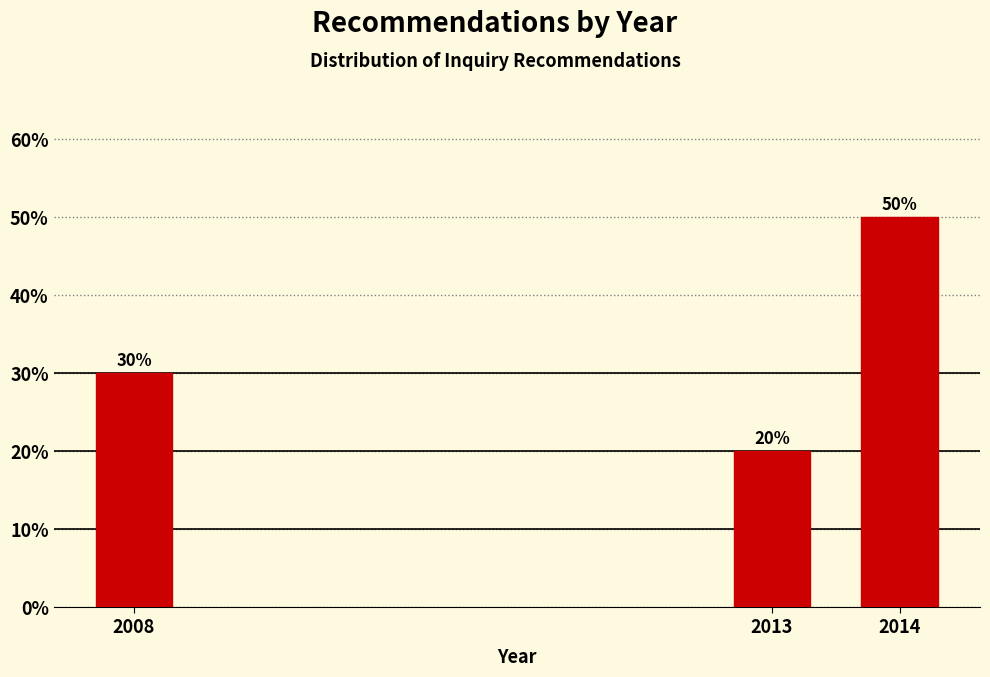

Reading left to right, what are all the values shown in this chart?

30	20	50